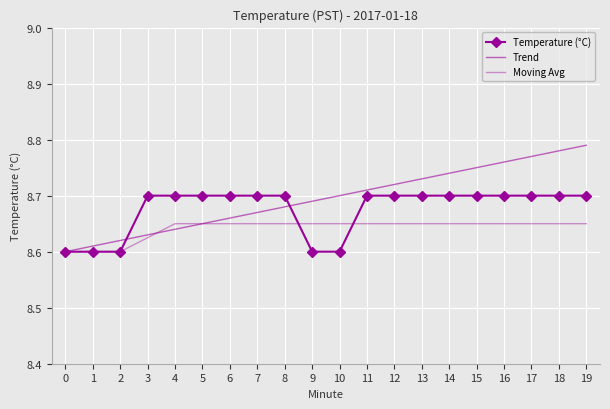

List the labels in order of Trend value, largest first.

19, 18, 17, 16, 15, 14, 13, 12, 11, 10, 9, 8, 7, 6, 5, 4, 3, 2, 1, 0